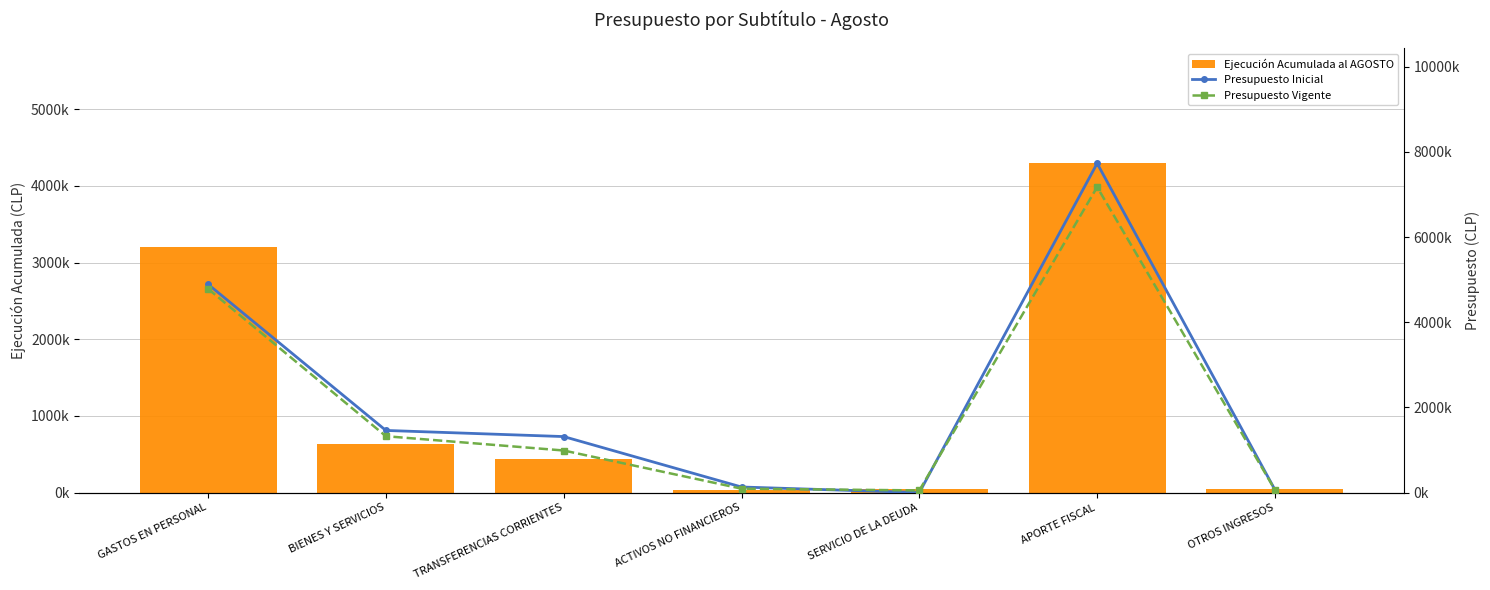

What is the difference between the Presupuesto Vigente values at BIENES Y SERVICIOS and GASTOS EN PERSONAL?

3461096